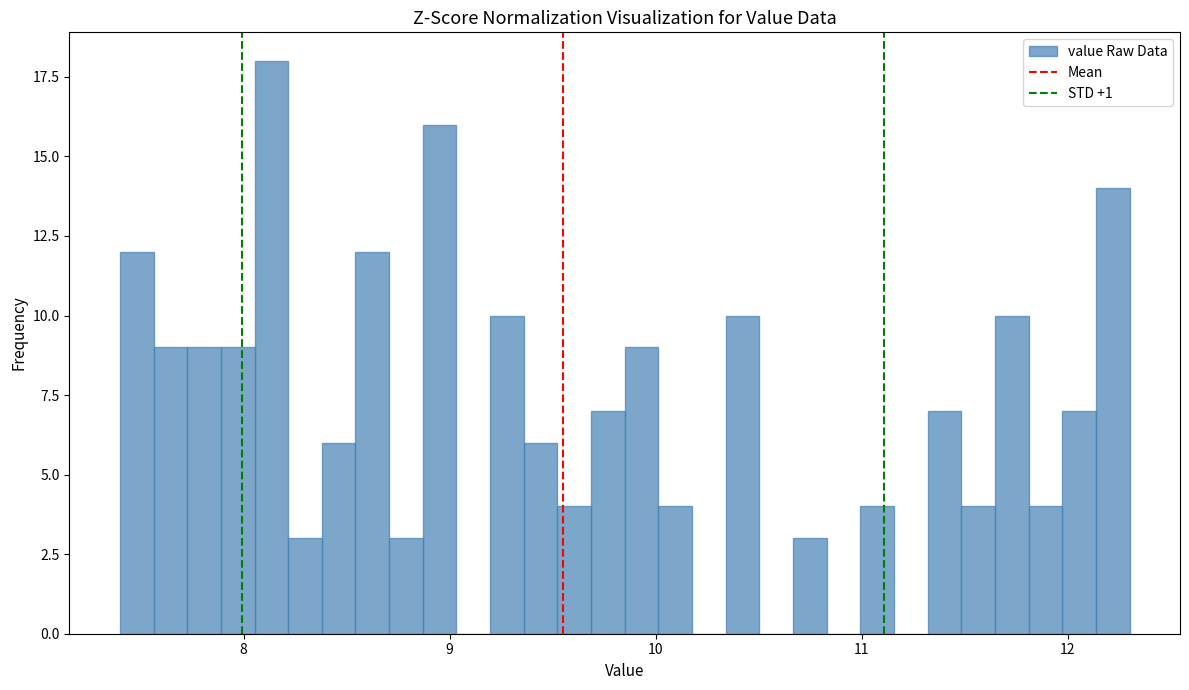

Read against the x-axis, roughly where is the centre of the tallest bar?

8.1